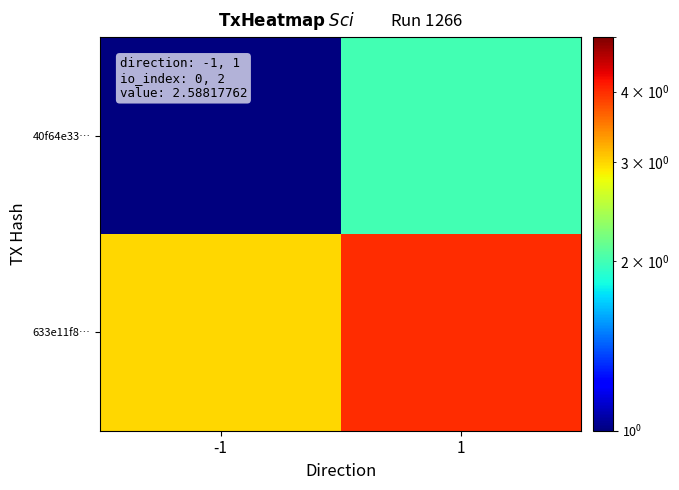

Reading right to left, what are all the values shown in this chart?

40f64e33…: 1=2	-1=1
633e11f8…: 1=4	-1=3